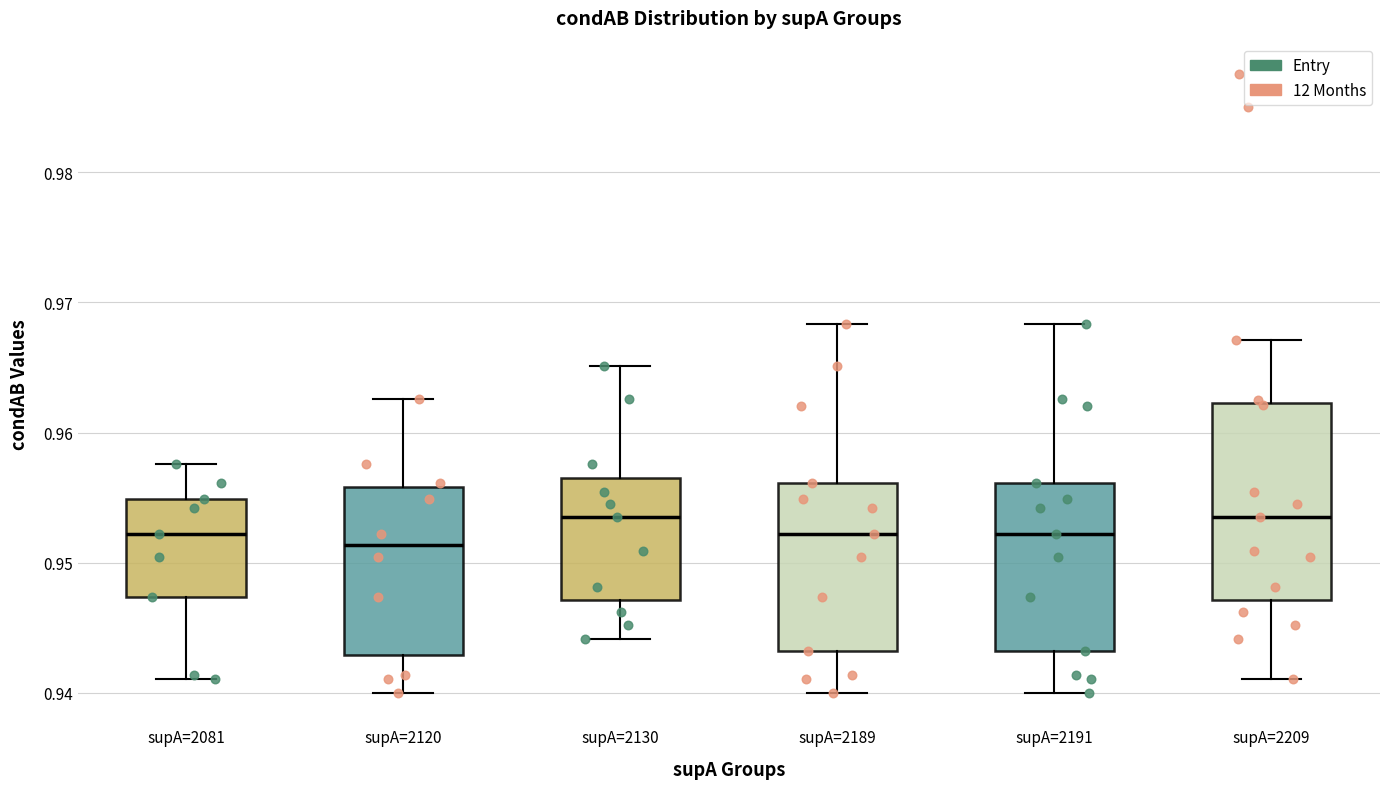

Reading left to right, transcribe this box plot: for each box, give where its median line is, the range the box spans, and where its two whiskers end, as read against the y-axis. The values are not printed on the chart, so give them approximately, as read against the axis.

supA=2081: median 0.952, box 0.947 to 0.955, whiskers 0.941 to 0.958
supA=2120: median 0.951, box 0.943 to 0.956, whiskers 0.940 to 0.963
supA=2130: median 0.954, box 0.947 to 0.957, whiskers 0.944 to 0.965
supA=2189: median 0.952, box 0.943 to 0.956, whiskers 0.940 to 0.968
supA=2191: median 0.952, box 0.943 to 0.956, whiskers 0.940 to 0.968
supA=2209: median 0.954, box 0.947 to 0.962, whiskers 0.941 to 0.967